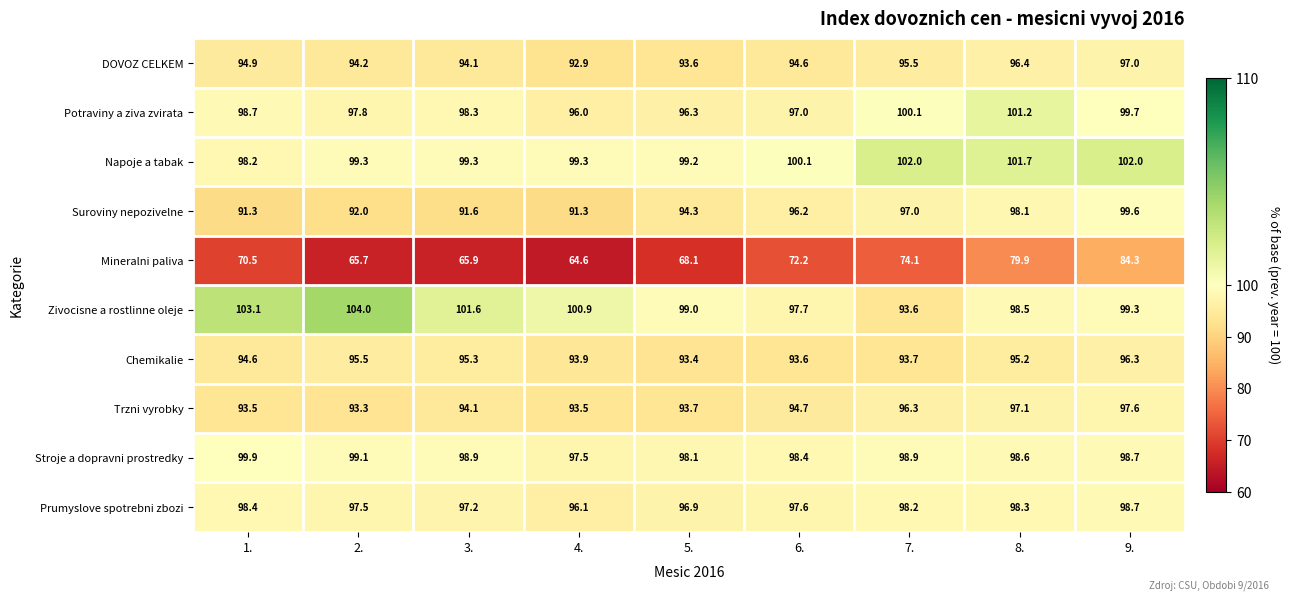

Read the Napoje a tabak value at 1..

98.2